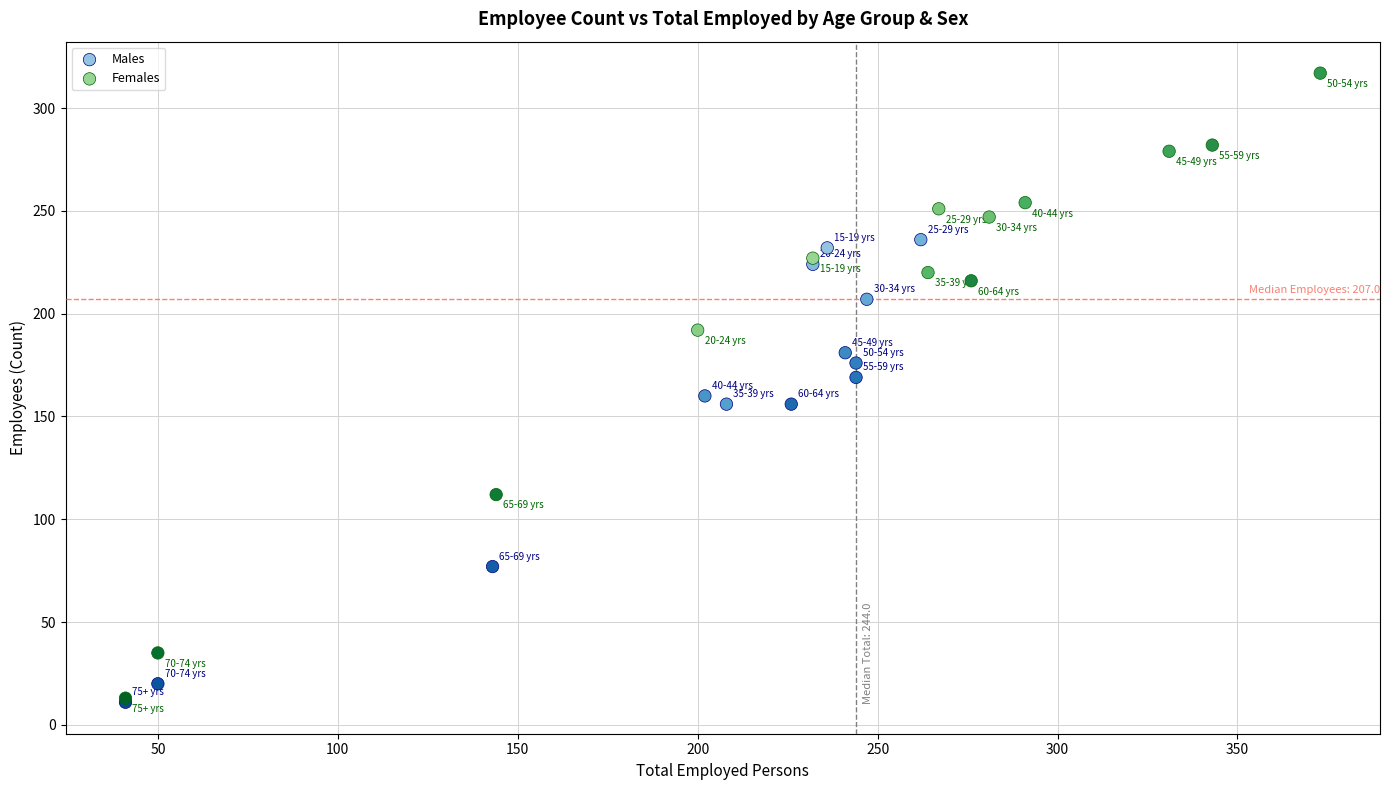

Which series contains the highest Y value?

Females